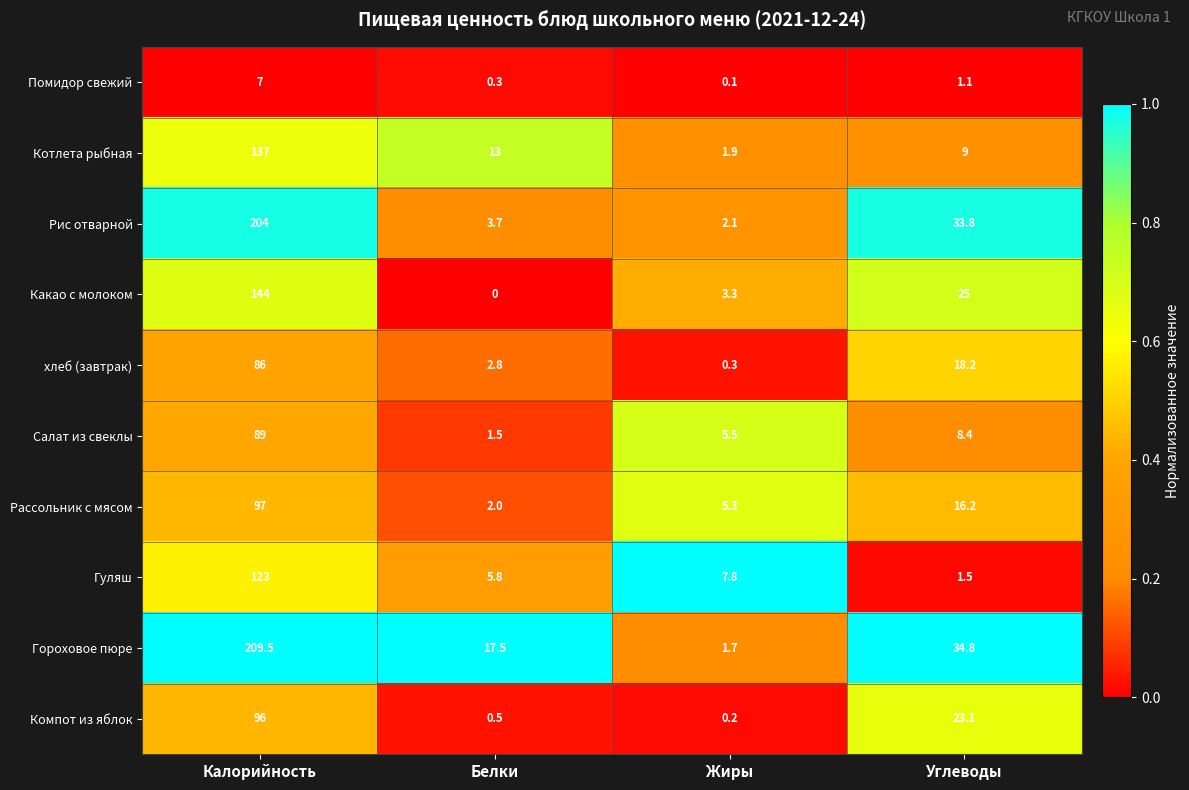

At which category is the sum across all series the highest?

Калорийность